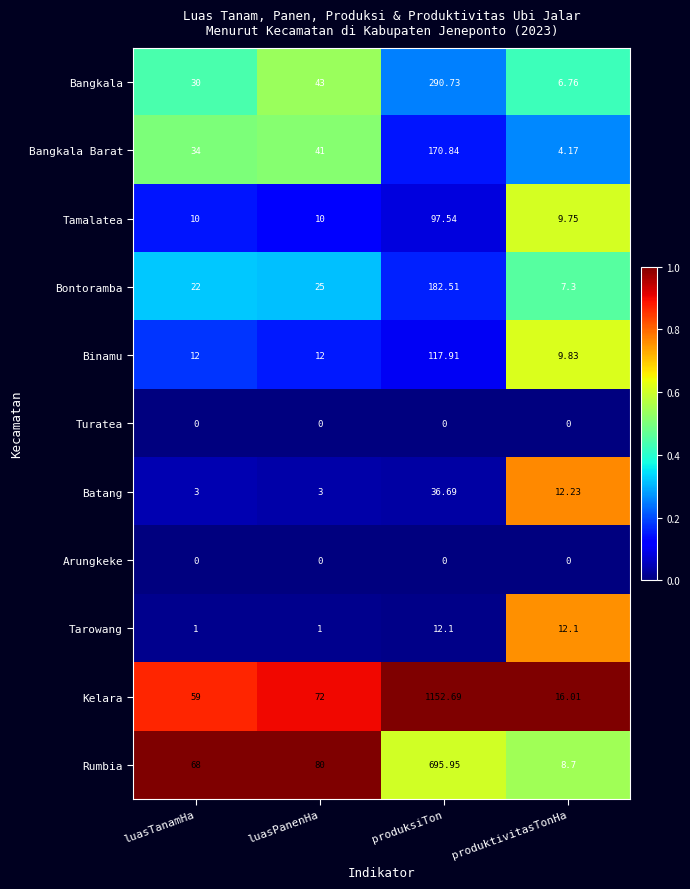

What is the difference between the highest and lowest values at produktivitasTonHa?

16.0